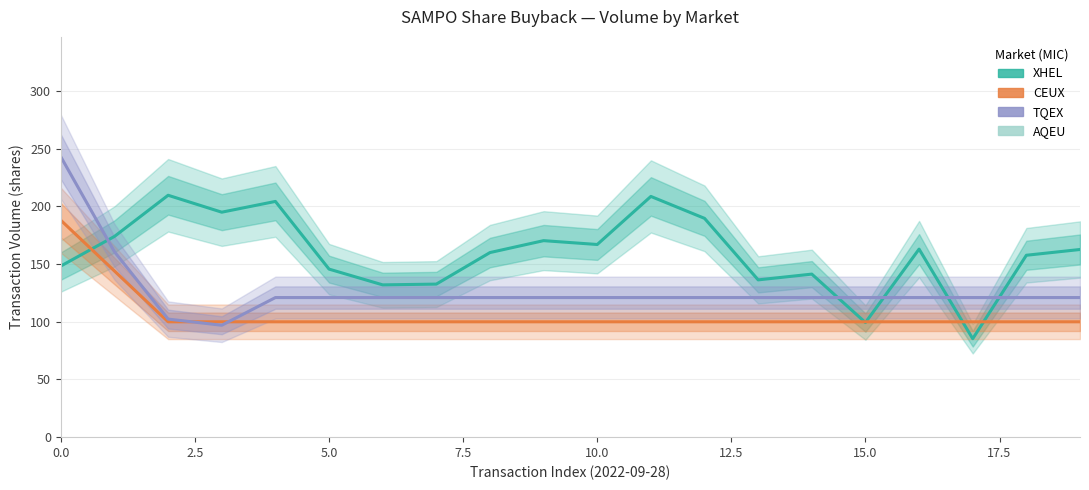

What position from the right is 17?

3